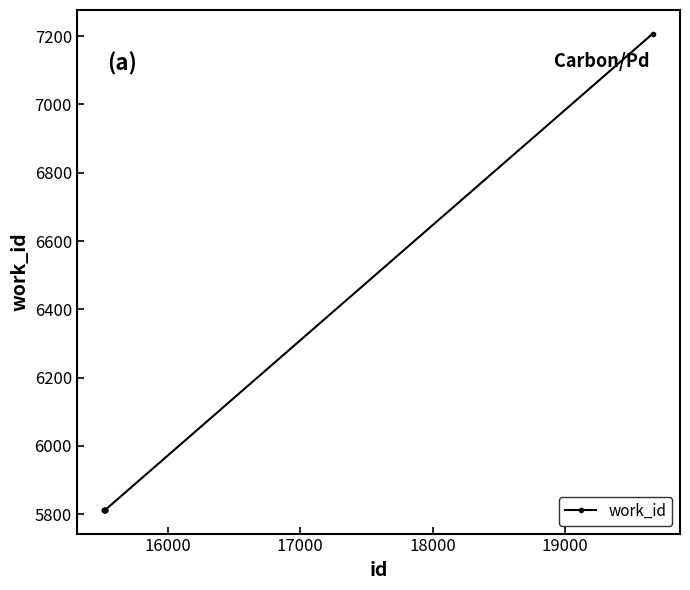

Reading right to left, what are all the values shown in this chart?

7207	5813	5813	5813	5813	5813	5813	5813	5813	5813